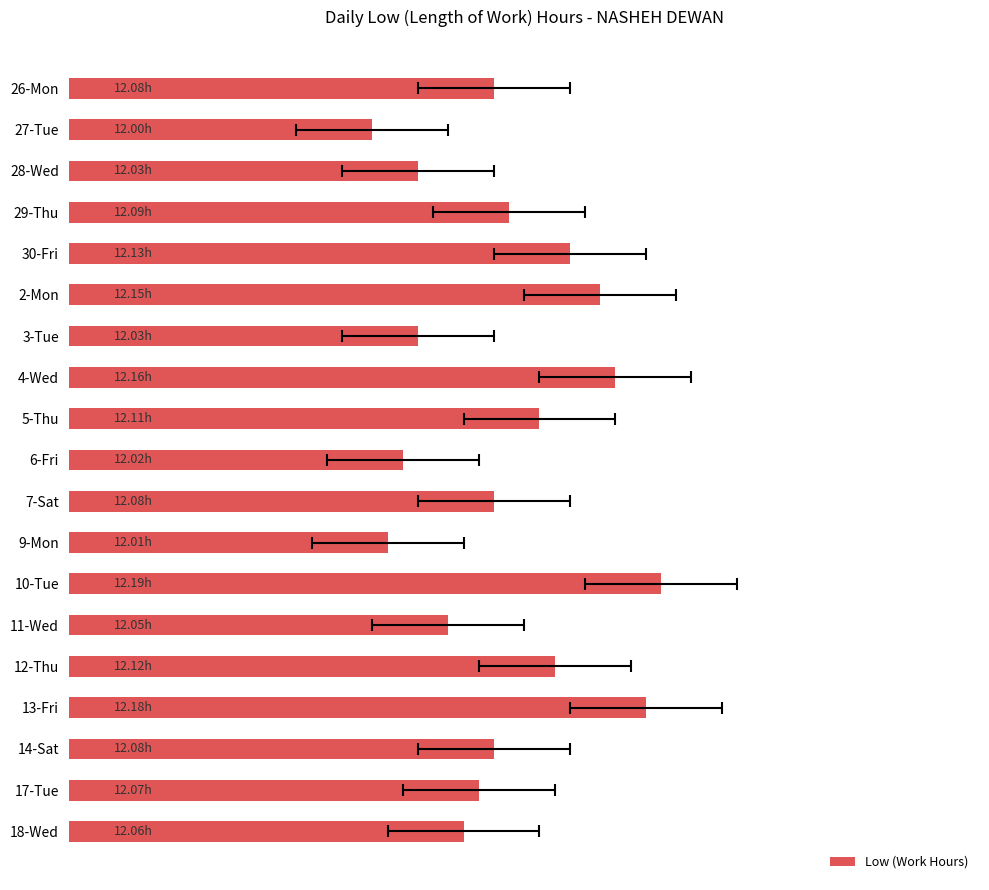

Is it true that the value at 9-Mon is 7.9?

False